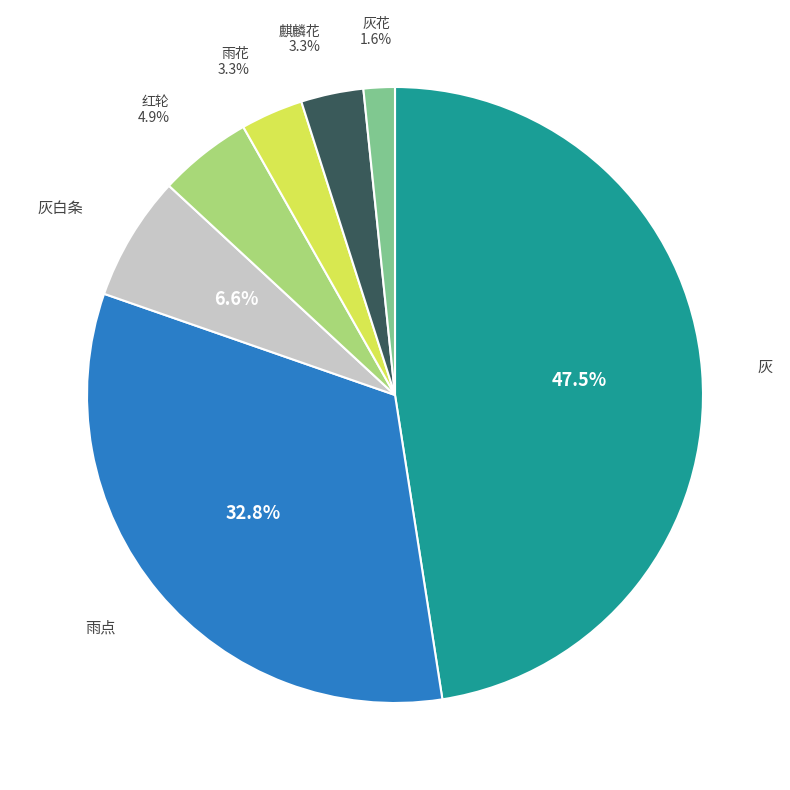

True or false: 麒麟花 accounts for 11% of the total.

False